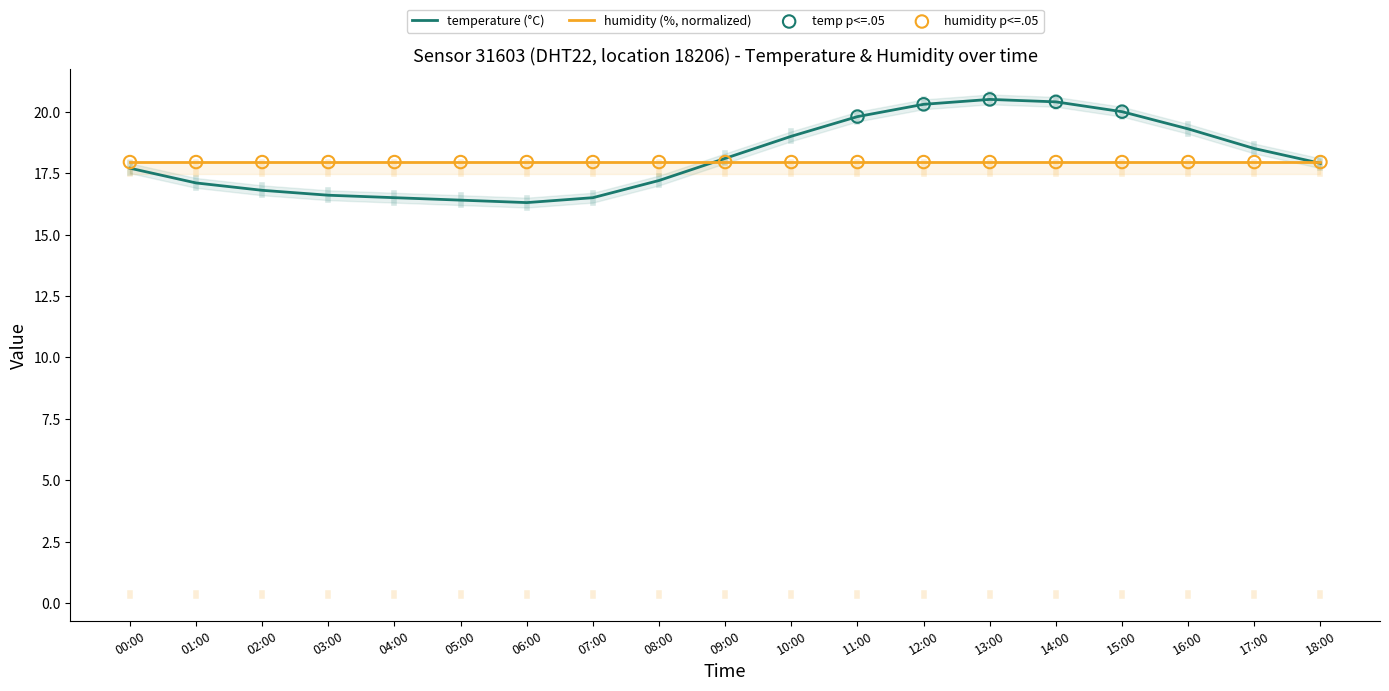

Between 17:00 and 11:00, which is larger?

11:00